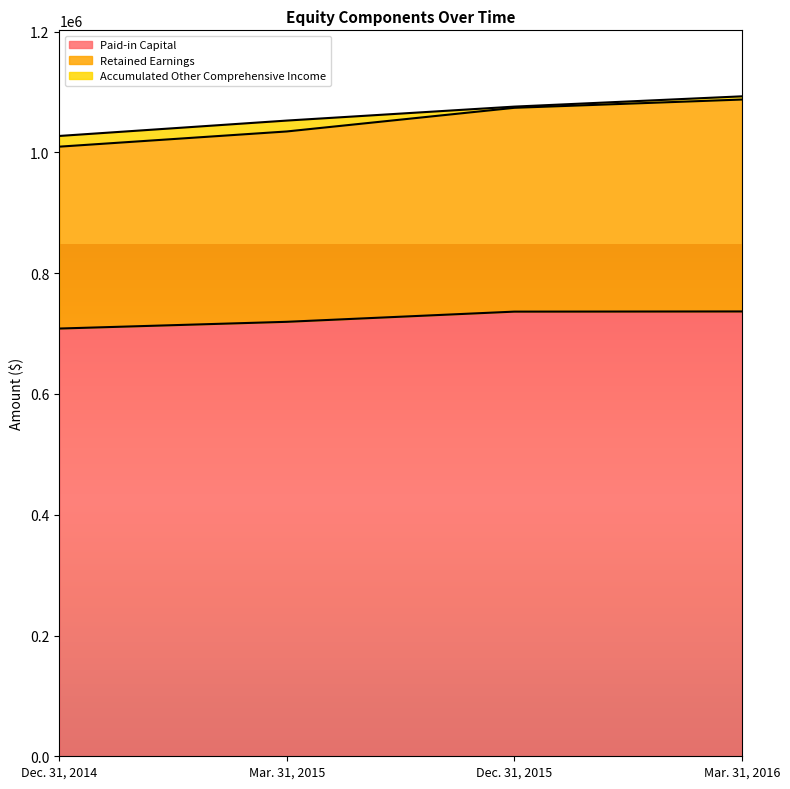

What is the difference between the maximum and minimum values in the Paid-in Capital series?

28308